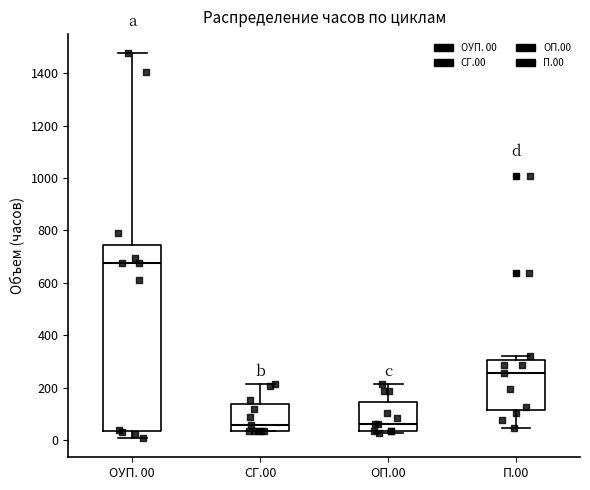

Reading left to right, read every box against the y-axis: the position of its median line, the range the box covers, and the ends of its whiskers. The values are not printed on the chart, so give them approximately, as read against the axis.

ОУП. 00: median 680, box 40 to 740, whiskers 0 to 1480
СГ.00: median 60, box 40 to 140, whiskers 40 to 220
ОП.00: median 60, box 40 to 140, whiskers 20 to 220
П.00: median 260, box 120 to 300, whiskers 40 to 320